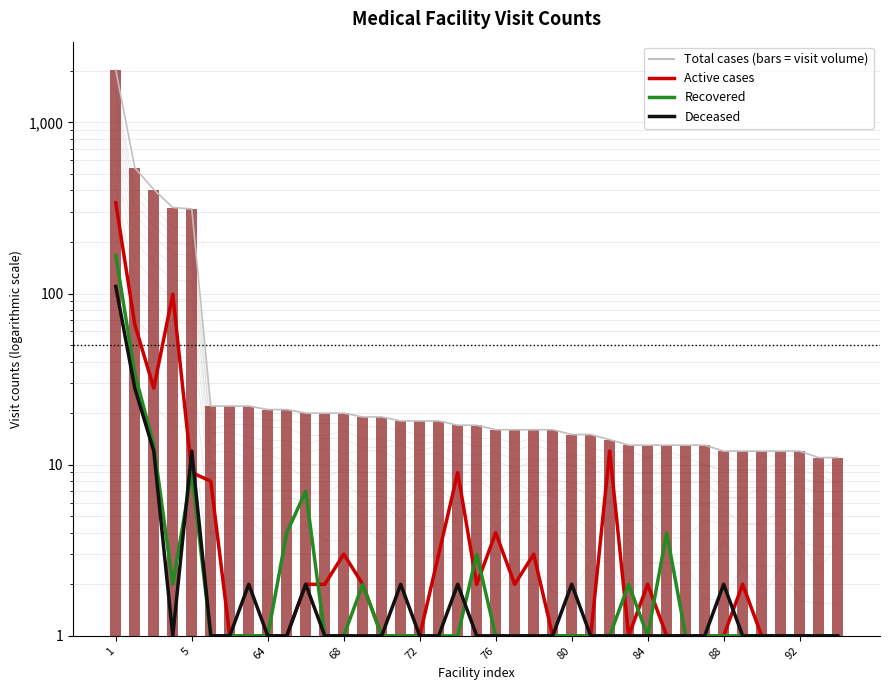

What is the difference between the maximum and minimum values in the Active cases series?

338